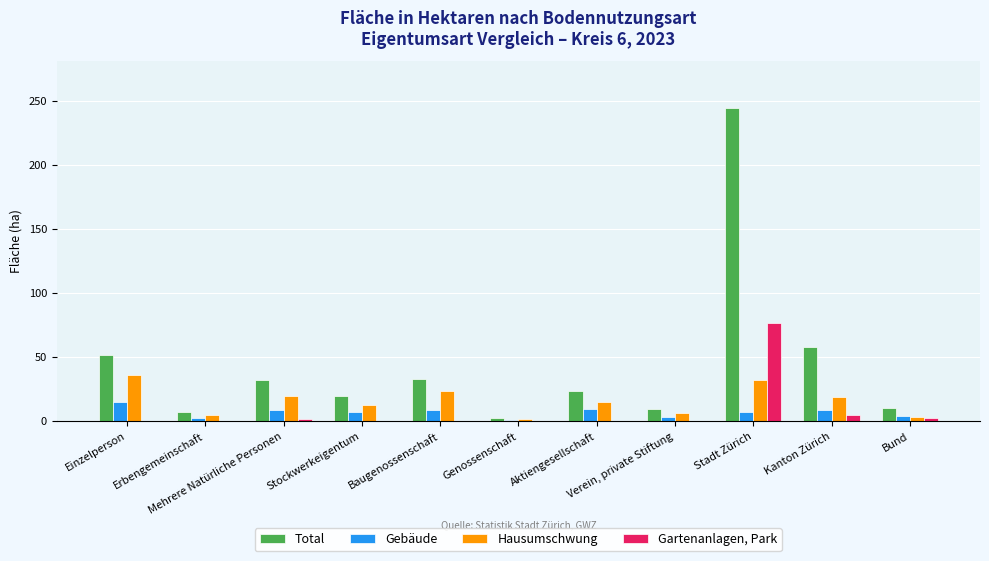

What is the sum of all Gebäude values?

74.0